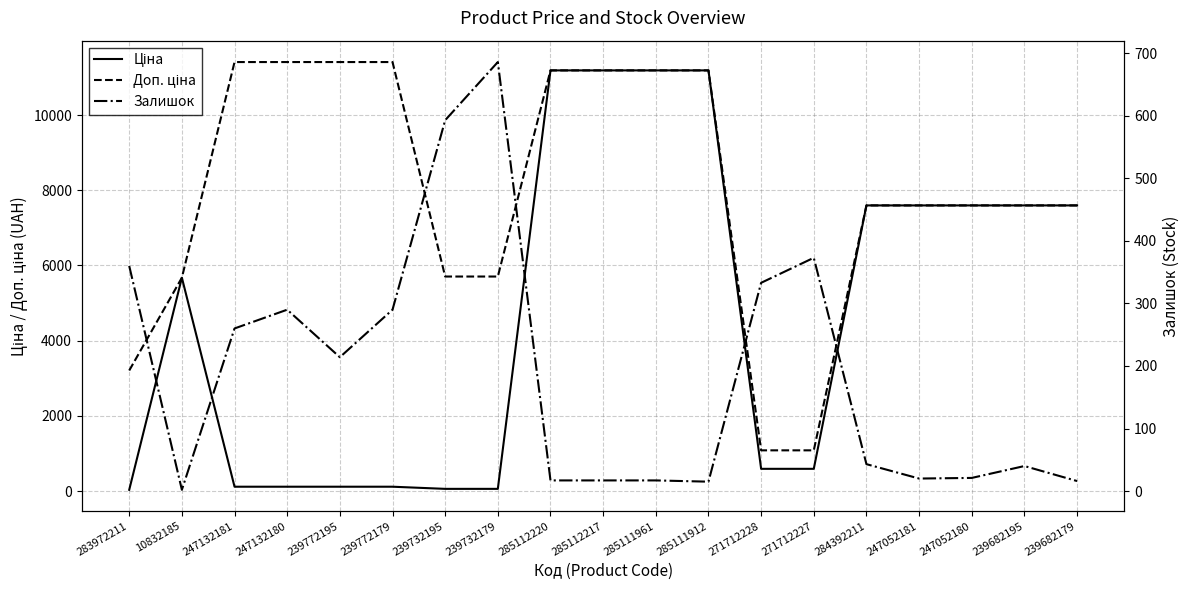

How many values in the Ціна series exceed 5673?

10